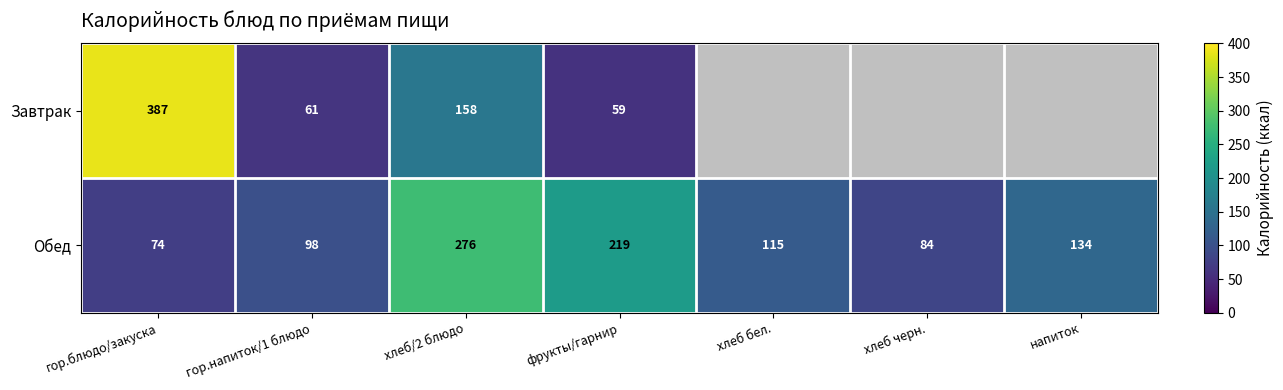

What is the maximum value shown in the chart?

387.0